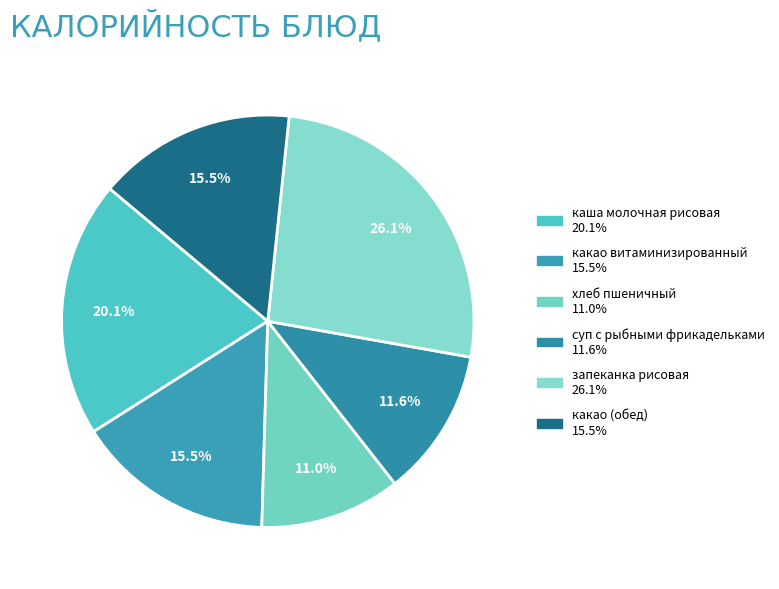

Is the sum of каша молочная рисовая and хлеб пшеничный greater than half?

No